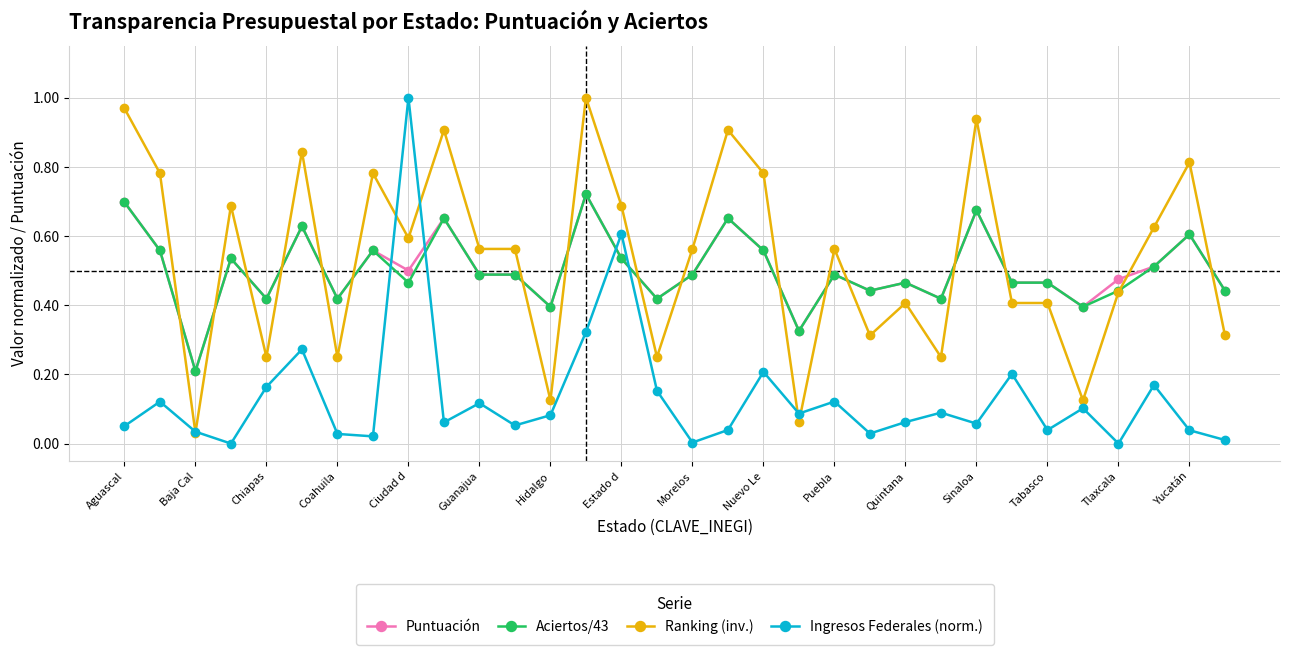

How many interior local valleys does the Ingresos Federales (norm.) series have?

10